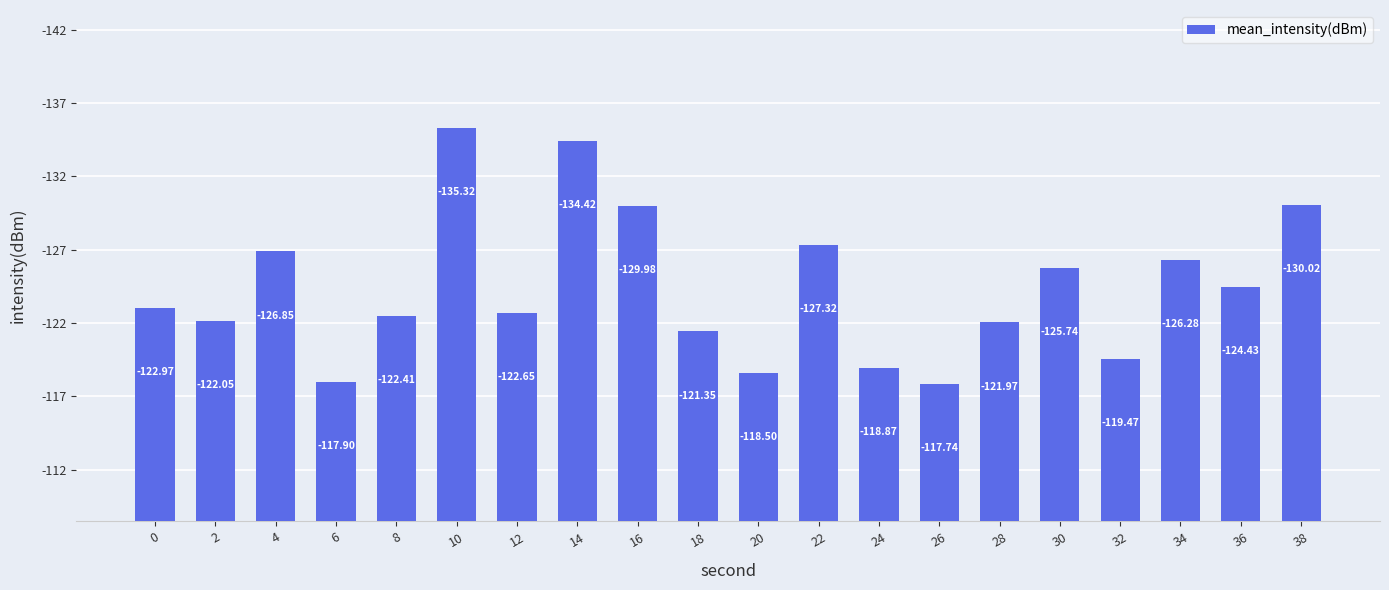

Read the value at 20.

118.5